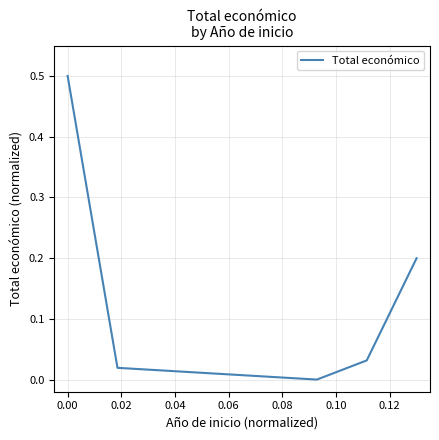

What is the maximum value shown in the chart?

0.5